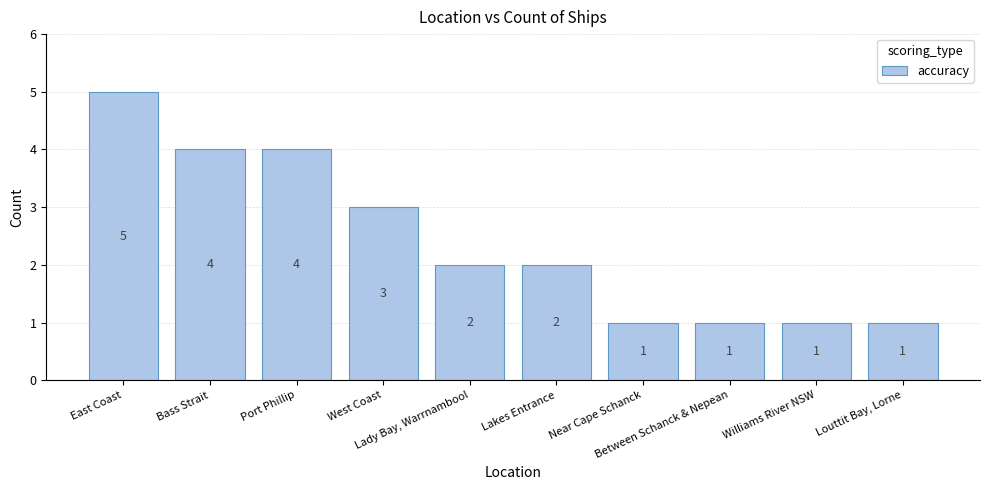

What is the difference between the second highest and minimum values?

3